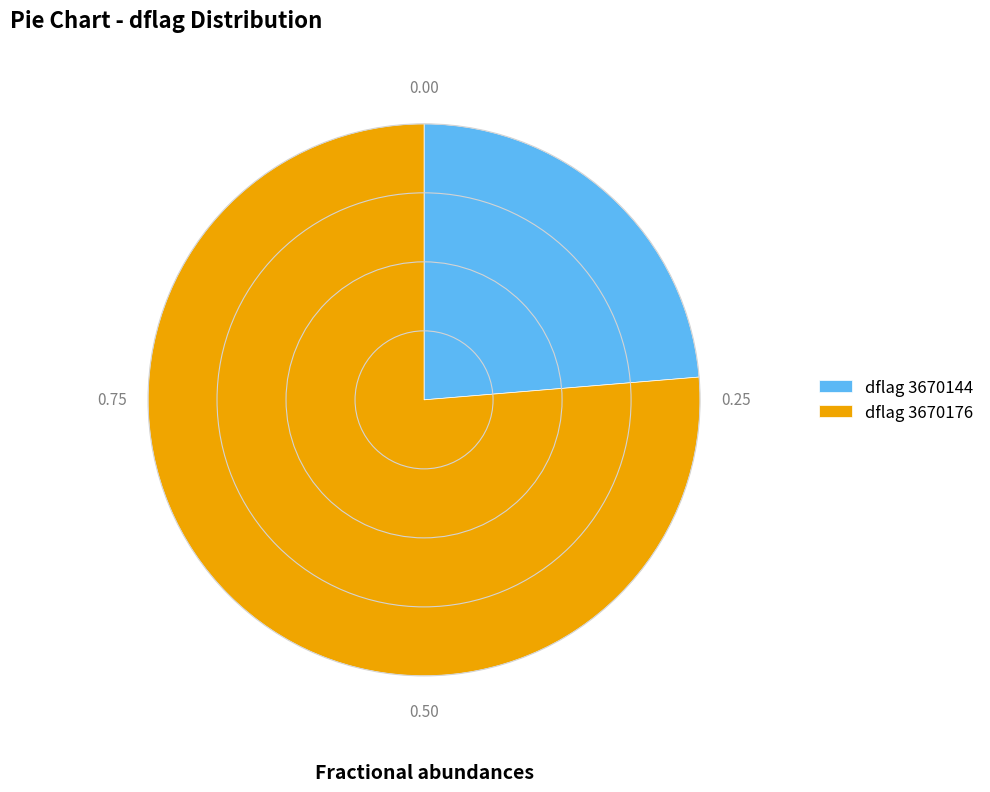

Is dflag 3670144 the majority of the pie?

No